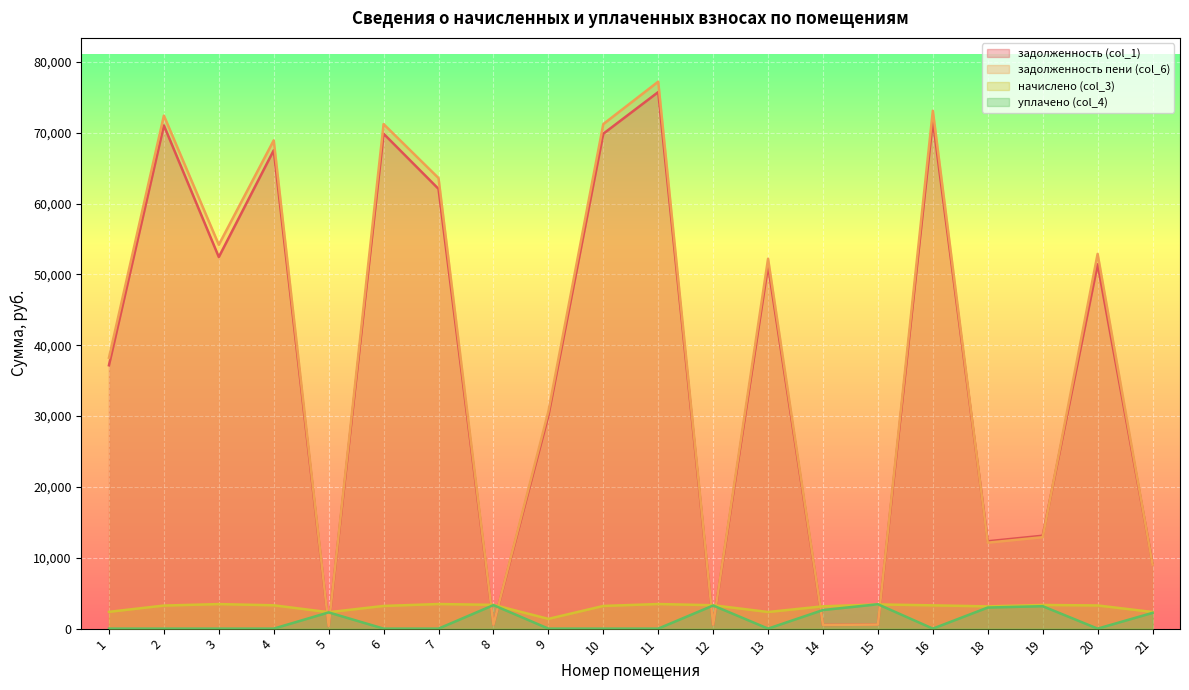

How many data points does each series have?

20